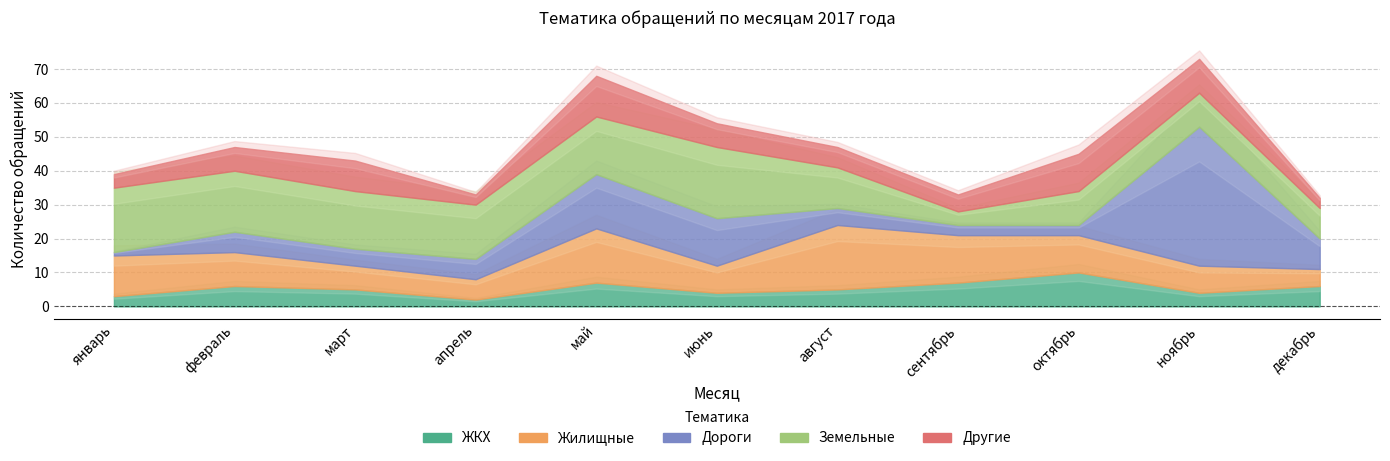

Reading left to right, extract all data points from this chart.

ЖКХ: 3	6	5	2	7	4	5	7	10	4	6
Жилищные: 12	10	7	6	16	8	19	14	11	8	5
Дороги: 1	6	5	6	16	14	5	3	3	41	9
Земельные: 19	18	17	16	17	21	12	4	10	10	9
Другие: 4	7	9	3	12	7	6	5	11	10	3